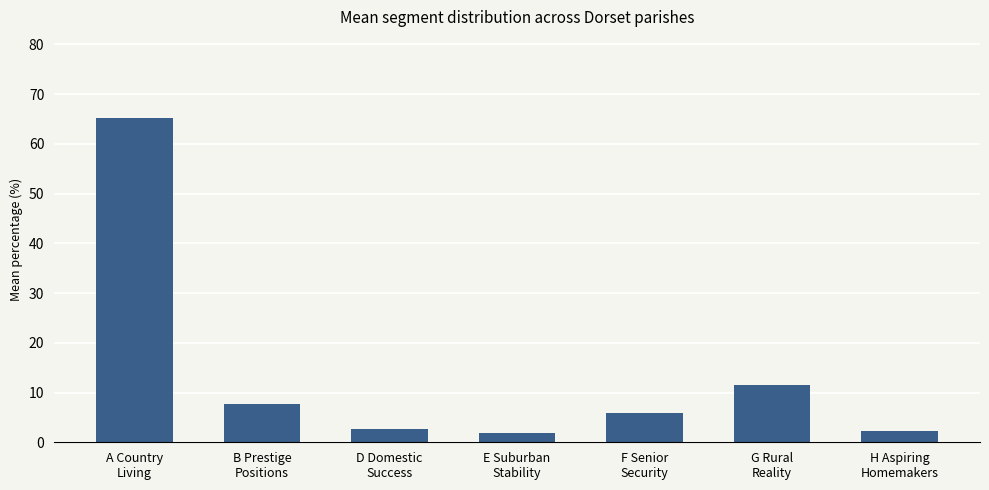

The value at A Country
Living is 95.1. True or false?

False